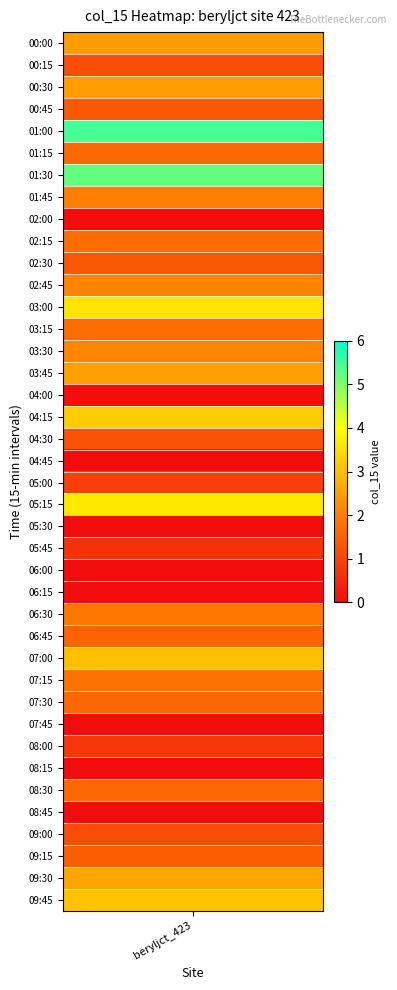

Rank the categories by value from highest to lowest.

4, 6, 21, 12, 17, 39, 28, 38, 15, 0, 2, 14, 11, 7, 26, 29, 9, 13, 5, 34, 30, 27, 37, 3, 10, 18, 1, 36, 20, 32, 23, 16, 33, 8, 19, 22, 24, 25, 31, 35